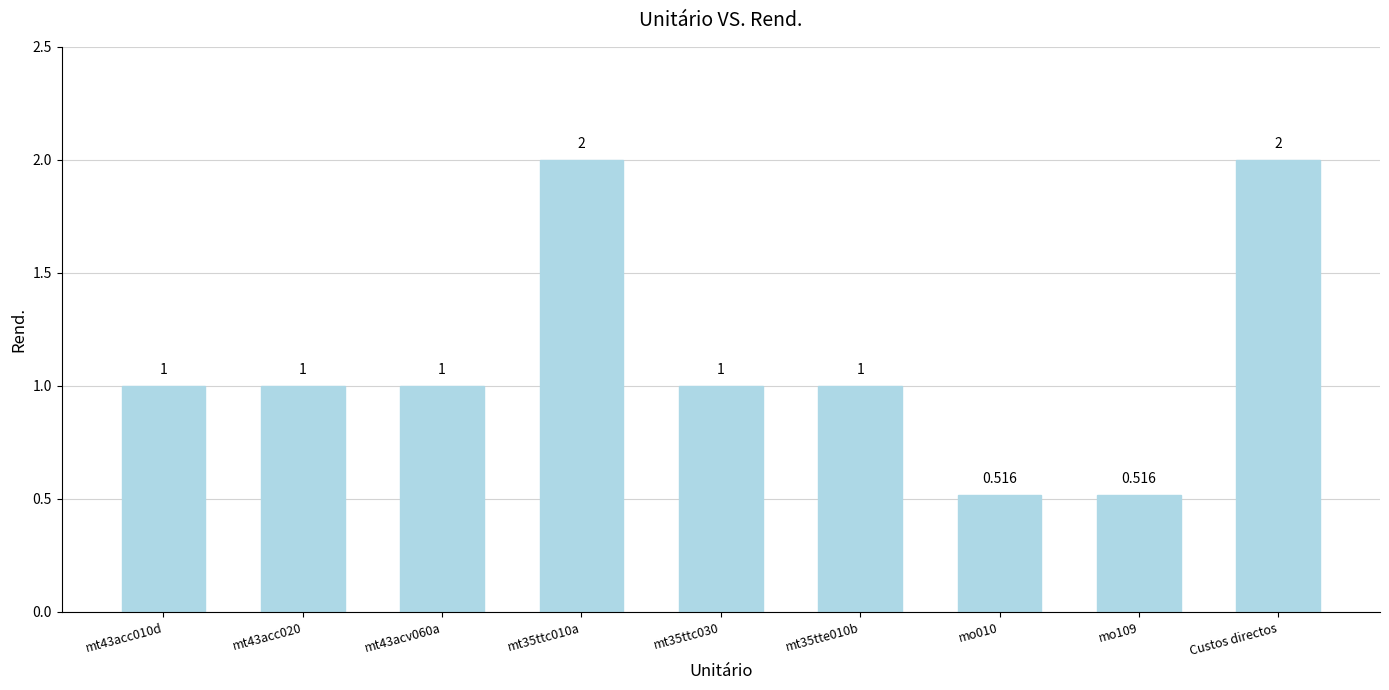

The chart shows a value of 1.0 at mt43acc020. True or false?

True